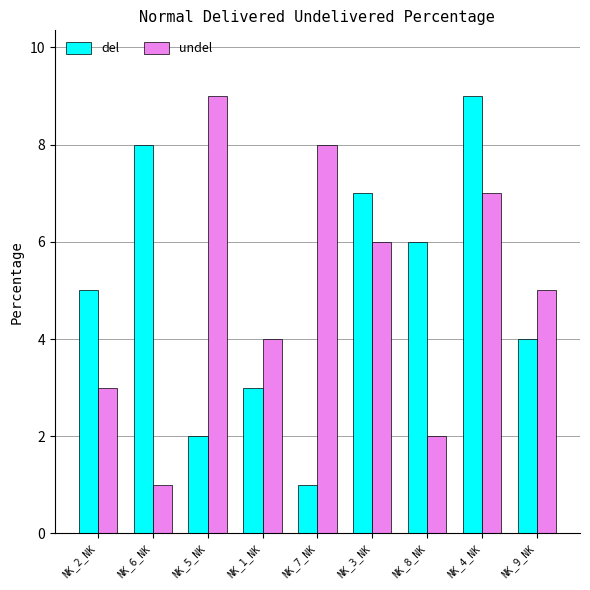

Which series changed the most between NK_1_NK and NK_8_NK?

del